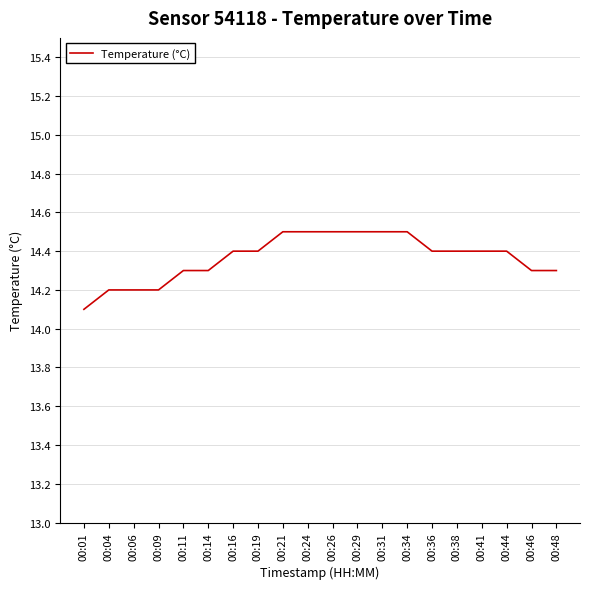

Which category has the lowest value across all series?

00:01